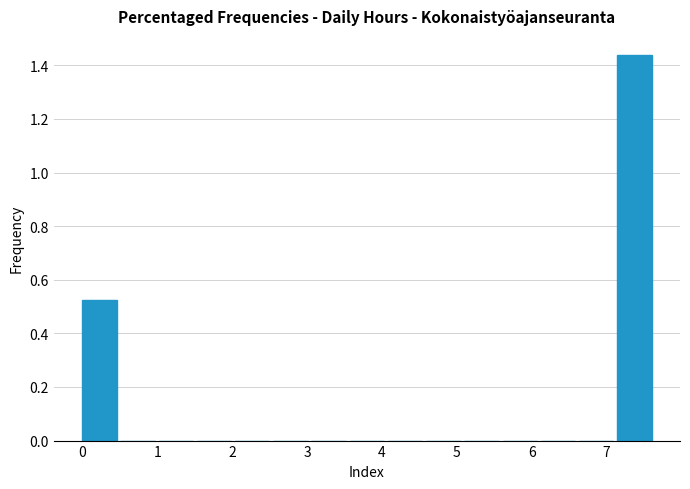

Which range on the x-axis has the tallest bar?

7.14 to 7.65